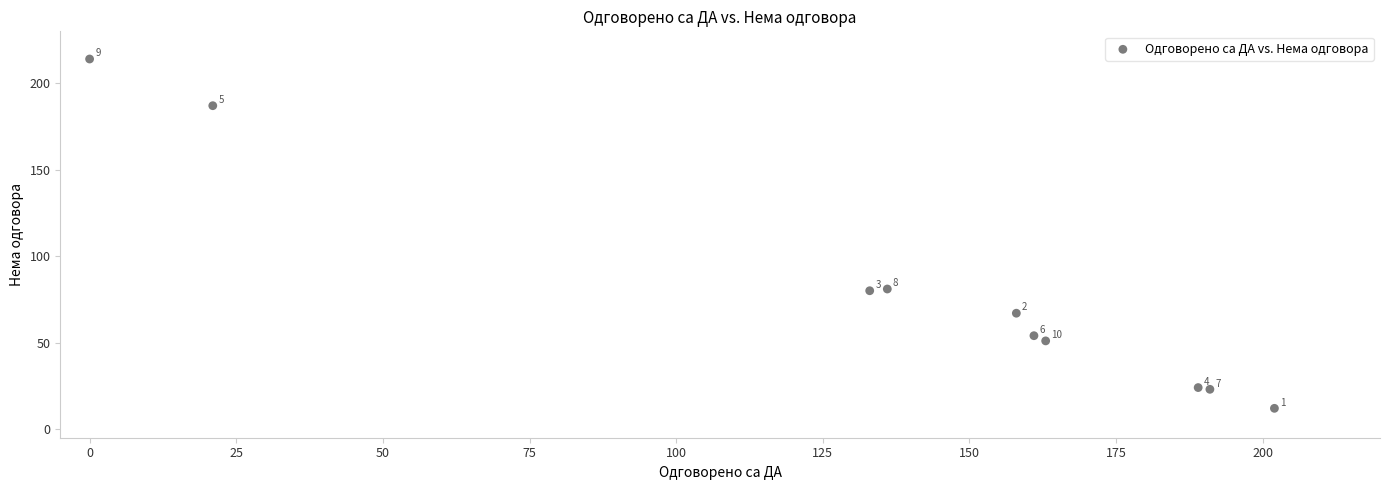

What Y value in the scatter plot is closest to 113?

81